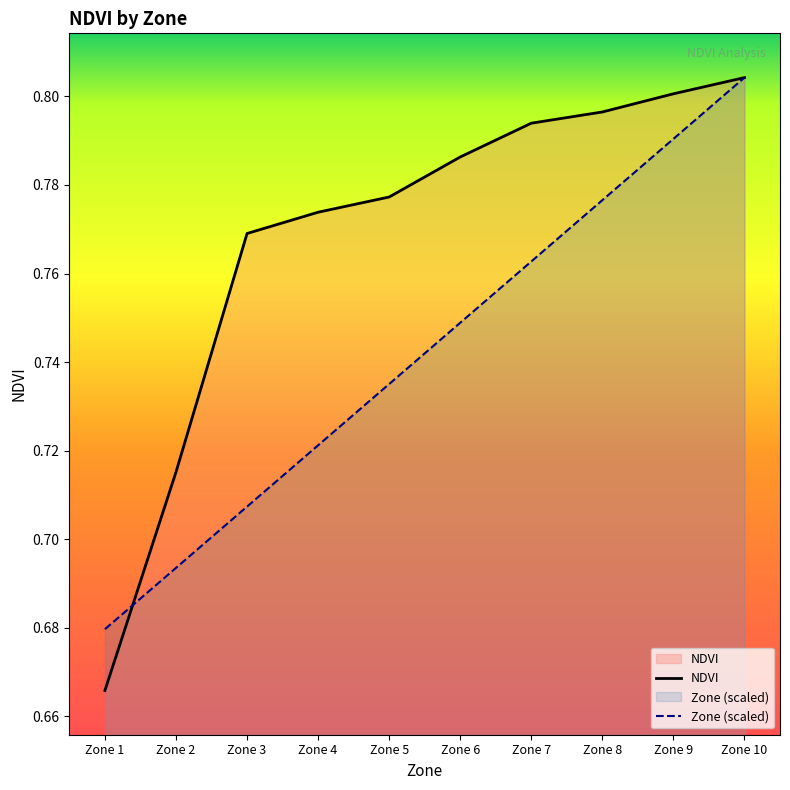

True or false: Zone (scaled) has a value of 0.3 at Zone 8.

False